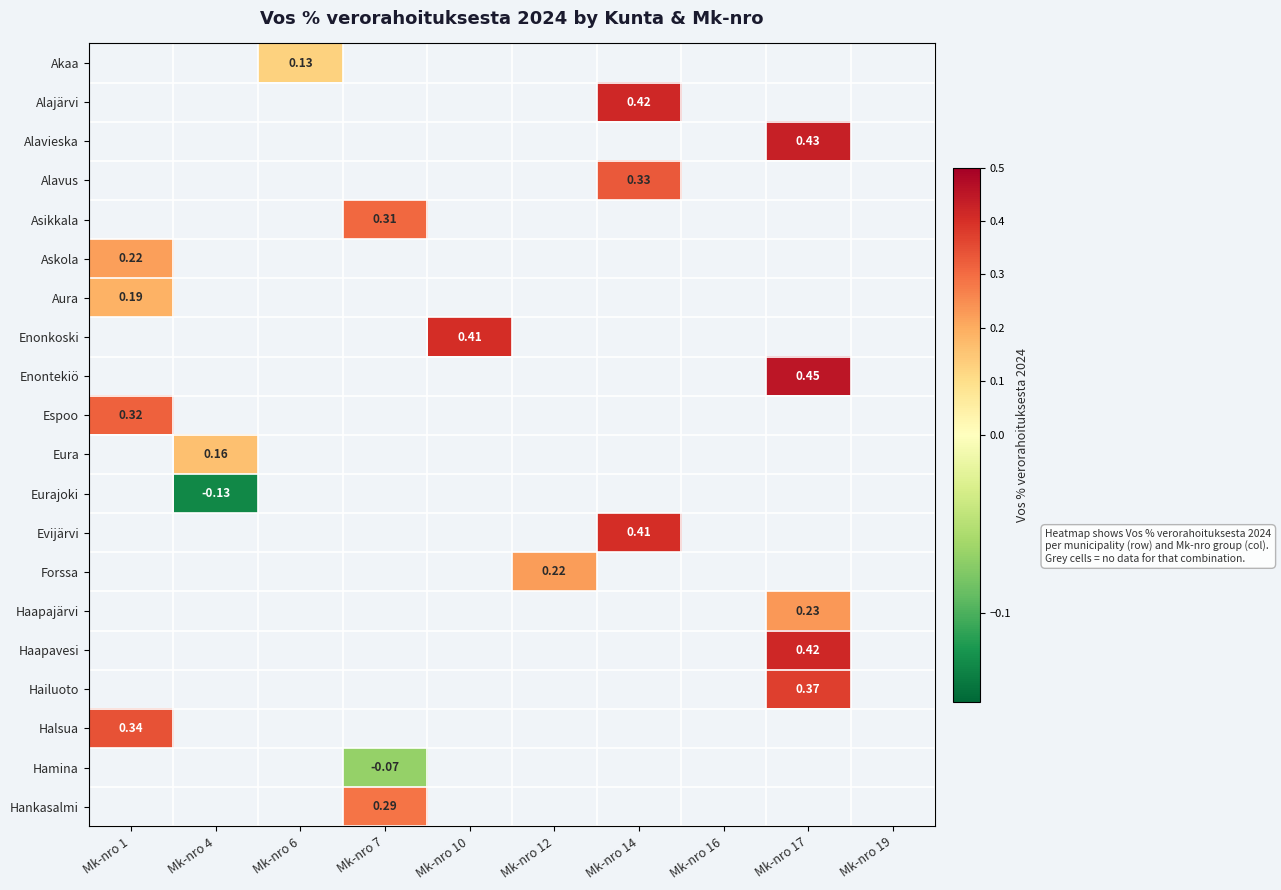

List the labels in order of Eura value, largest first.

Mk-nro 4, Mk-nro 1, Mk-nro 6, Mk-nro 7, Mk-nro 10, Mk-nro 12, Mk-nro 14, Mk-nro 16, Mk-nro 17, Mk-nro 19